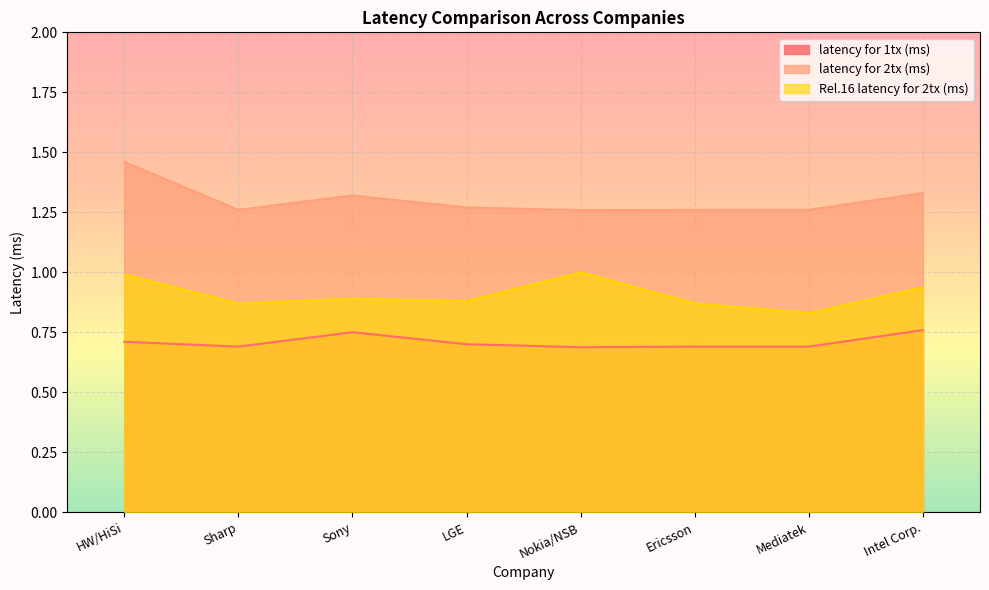

What is the value of the Rel.16 latency for 2tx (ms) point at the 2nd from the left?

0.9